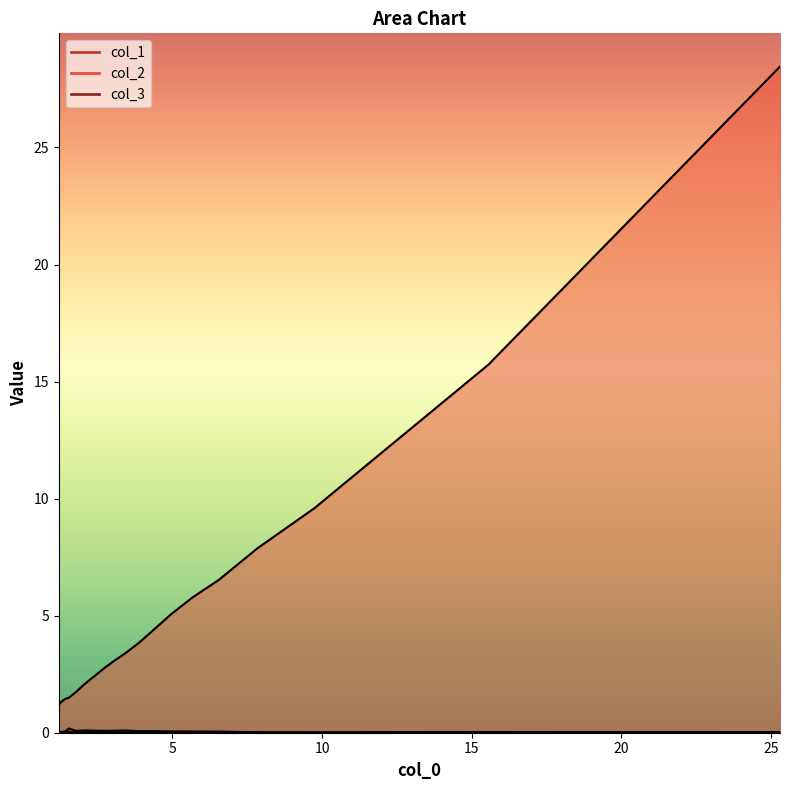

Where does the col_2 series first go above 3?

9